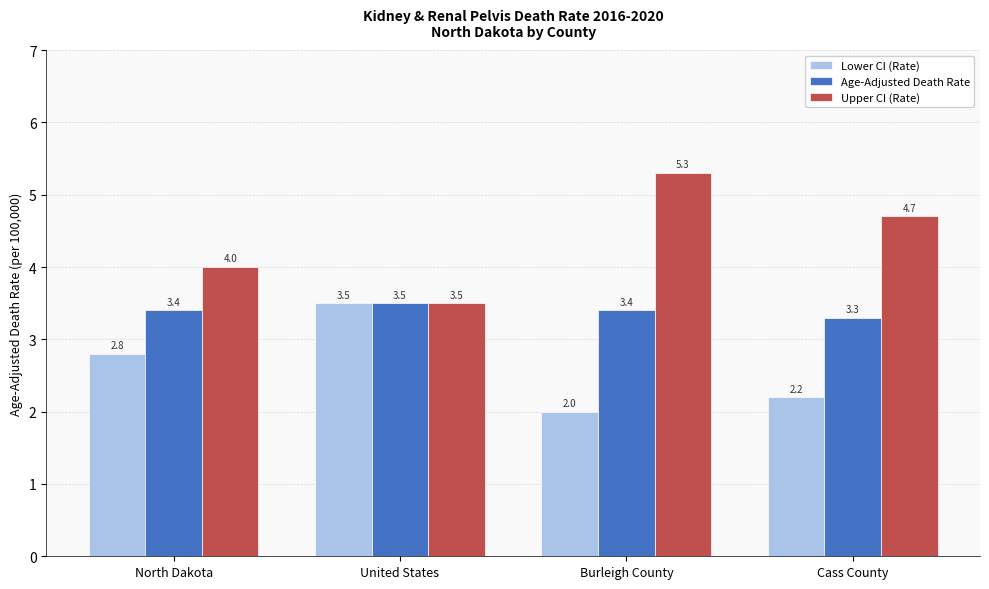

True or false: Lower CI (Rate) has a value of 2.0 at Burleigh County.

True